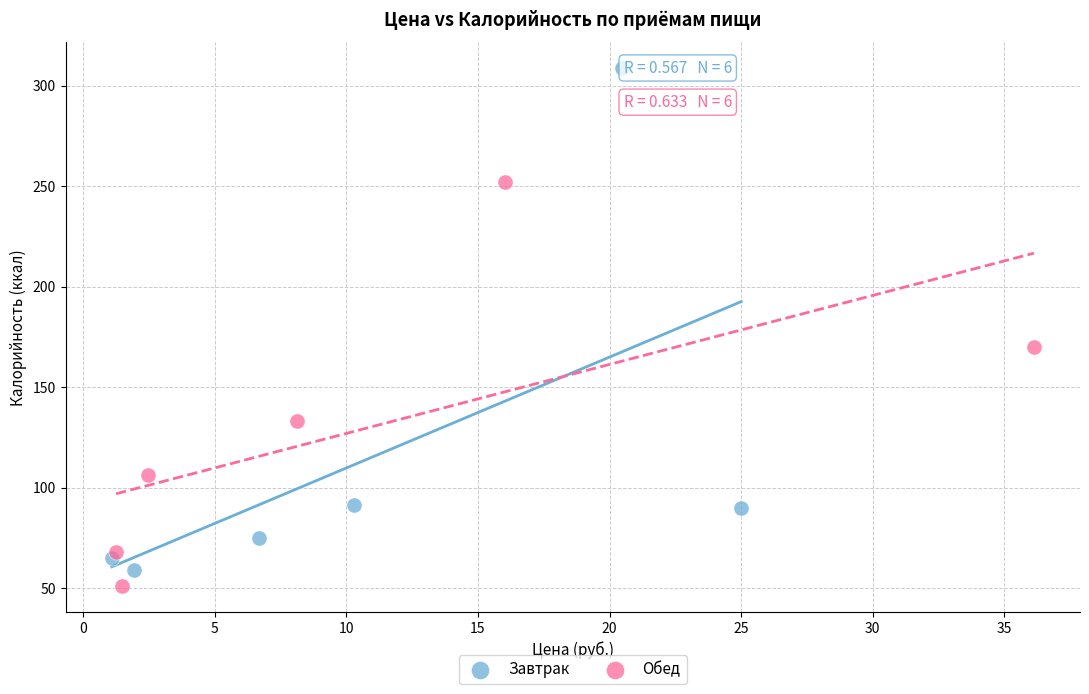

Which series has the largest Y range (max minus min)?

Завтрак